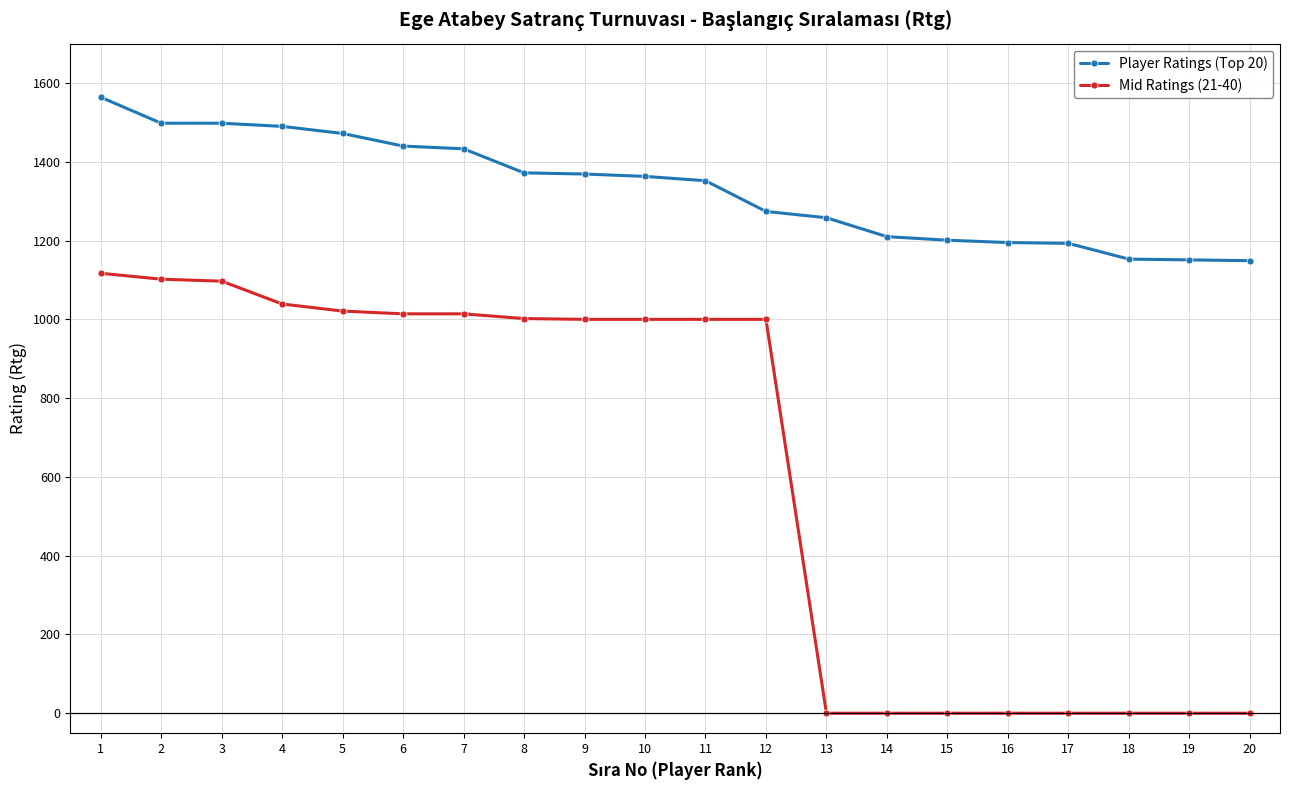

What is the average value of the Mid Ratings (21-40) series?

620